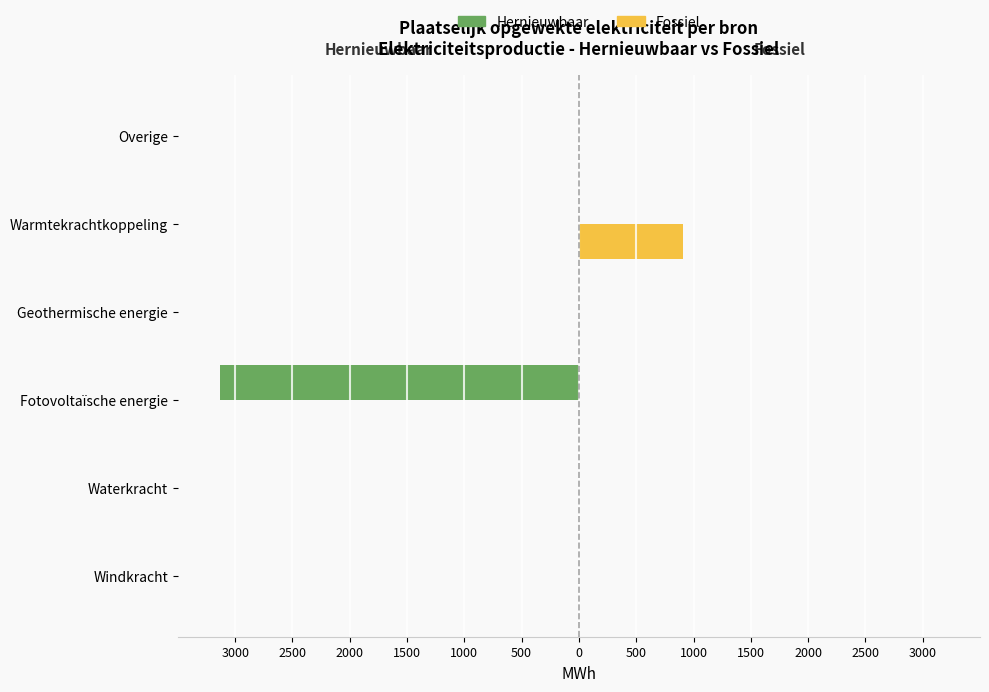

How many categories are shown in the chart?

6